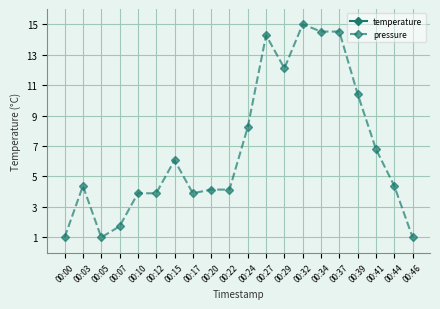

At 00:17, list the series in order from largest to smallest.

temperature, pressure